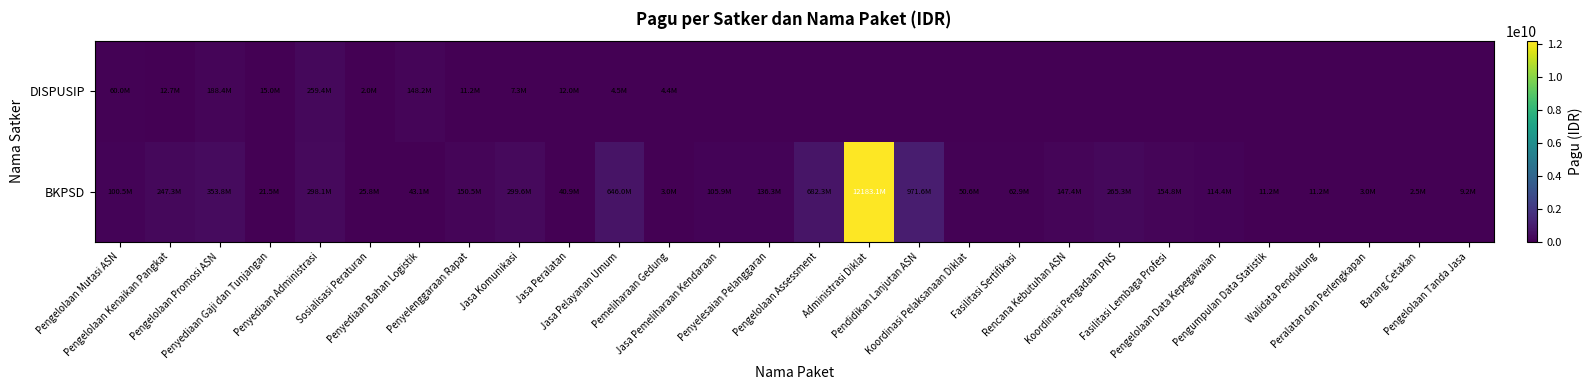

Which has a higher value, Barang Cetakan or Pengelolaan Promosi ASN?

Pengelolaan Promosi ASN